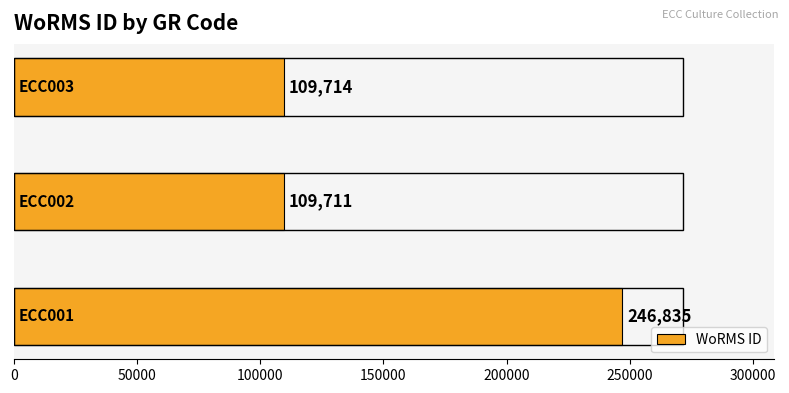

Reading bottom to top, extract all data points from this chart.

246835	109711	109714